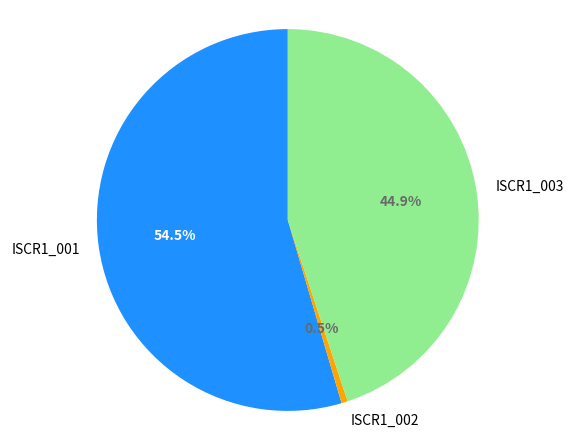

What is the smallest slice in the pie chart?

ISCR1_002